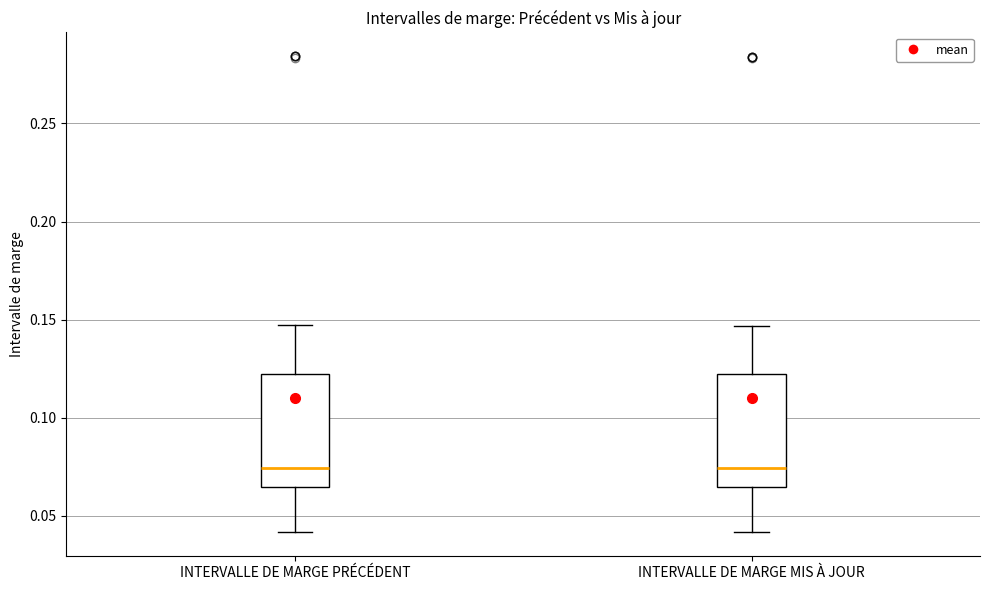

Reading left to right, read every box against the y-axis: the position of its median line, the range the box covers, and the ends of its whiskers. The values are not printed on the chart, so give them approximately, as read against the axis.

INTERVALLE DE MARGE PRÉCÉDENT: median 0.075, box 0.065 to 0.120, whiskers 0.040 to 0.145
INTERVALLE DE MARGE MIS À JOUR: median 0.075, box 0.065 to 0.120, whiskers 0.040 to 0.145